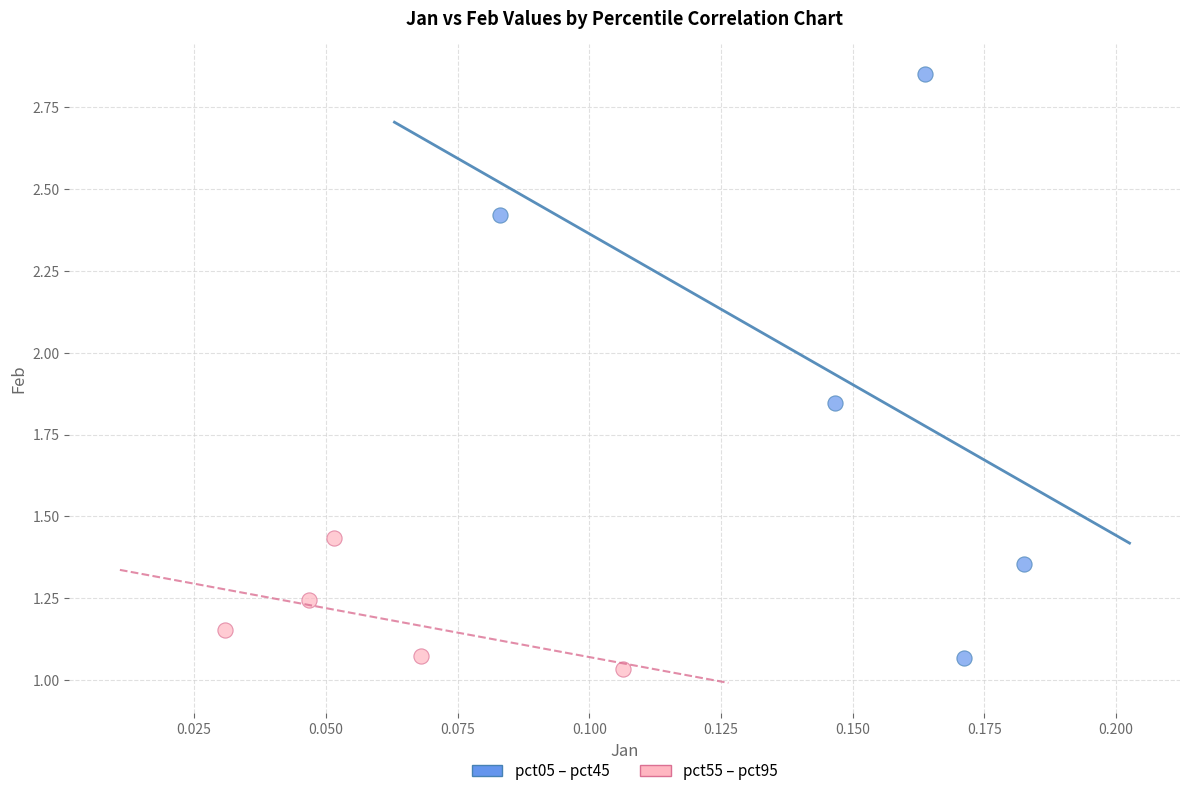

Which series has the widest spread of Y values?

pct05 – pct45